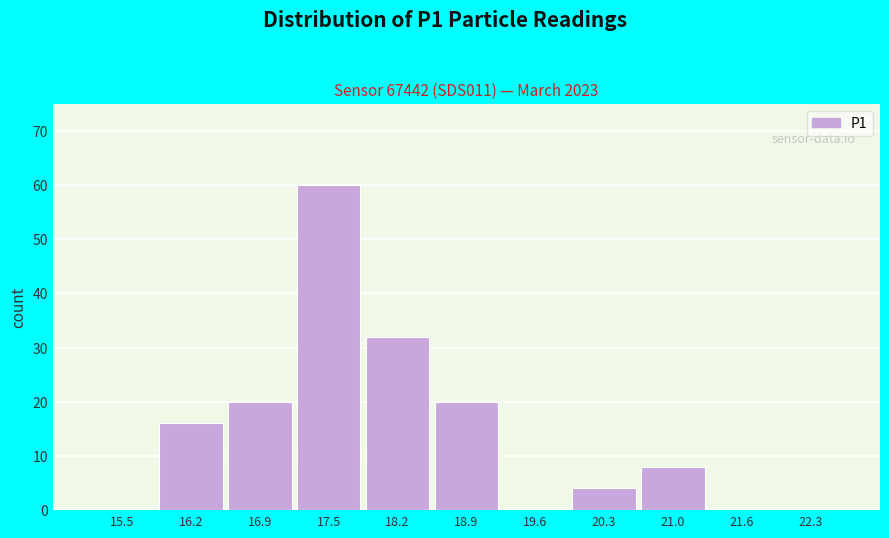

Reading left to right, extract all data points from this chart.

15.5=0	16.2=16	16.9=20	17.5=60	18.2=32	18.9=20	19.6=0	20.3=4	21.0=8	21.6=0	22.3=0